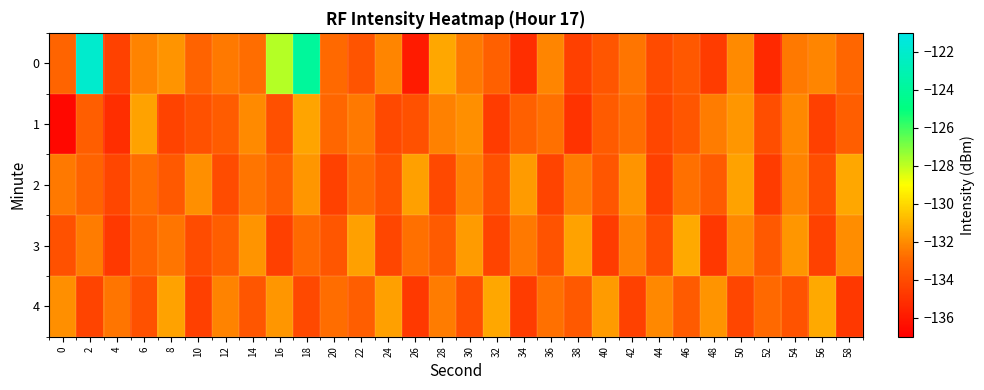

Which category has the highest value across all series?

2